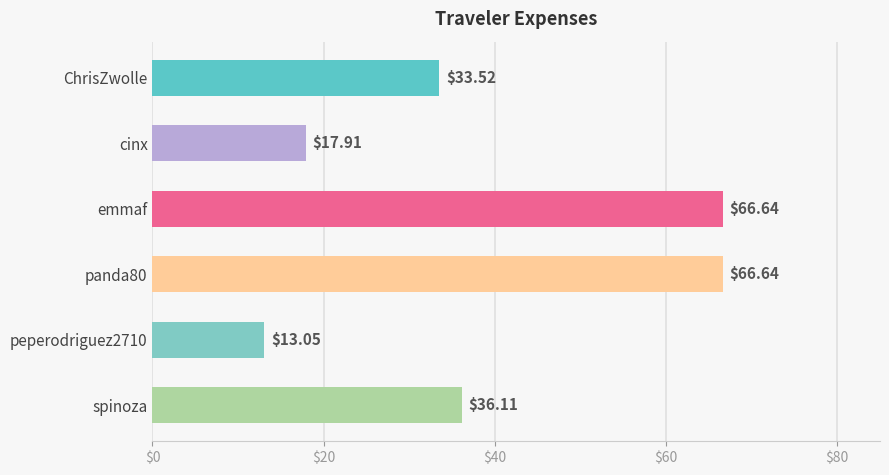

At which label is the value closest to 39?

spinoza